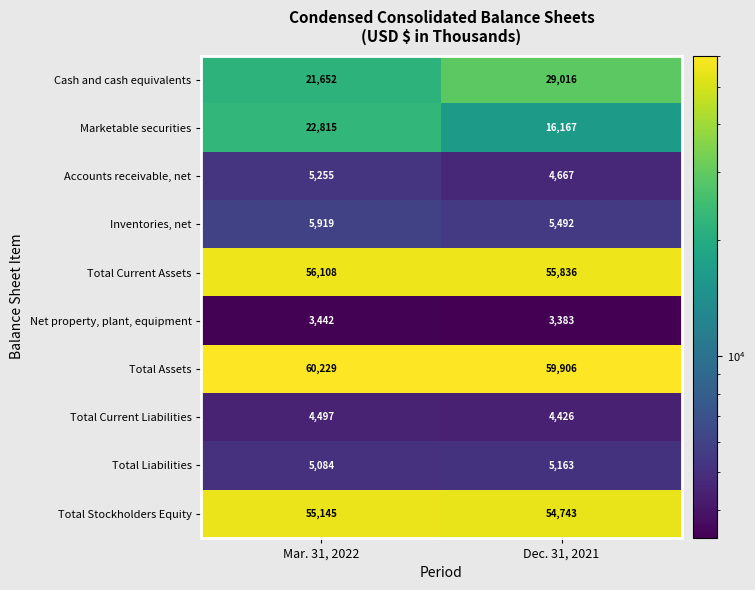

Which series has the widest spread of values?

Cash and cash equivalents